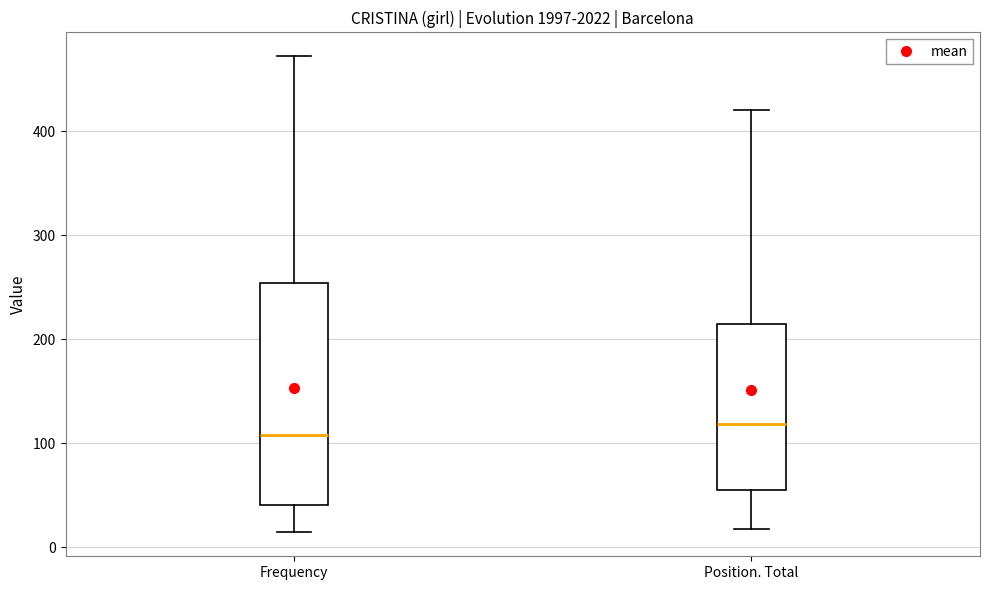

Which box has the lowest median line?

Frequency